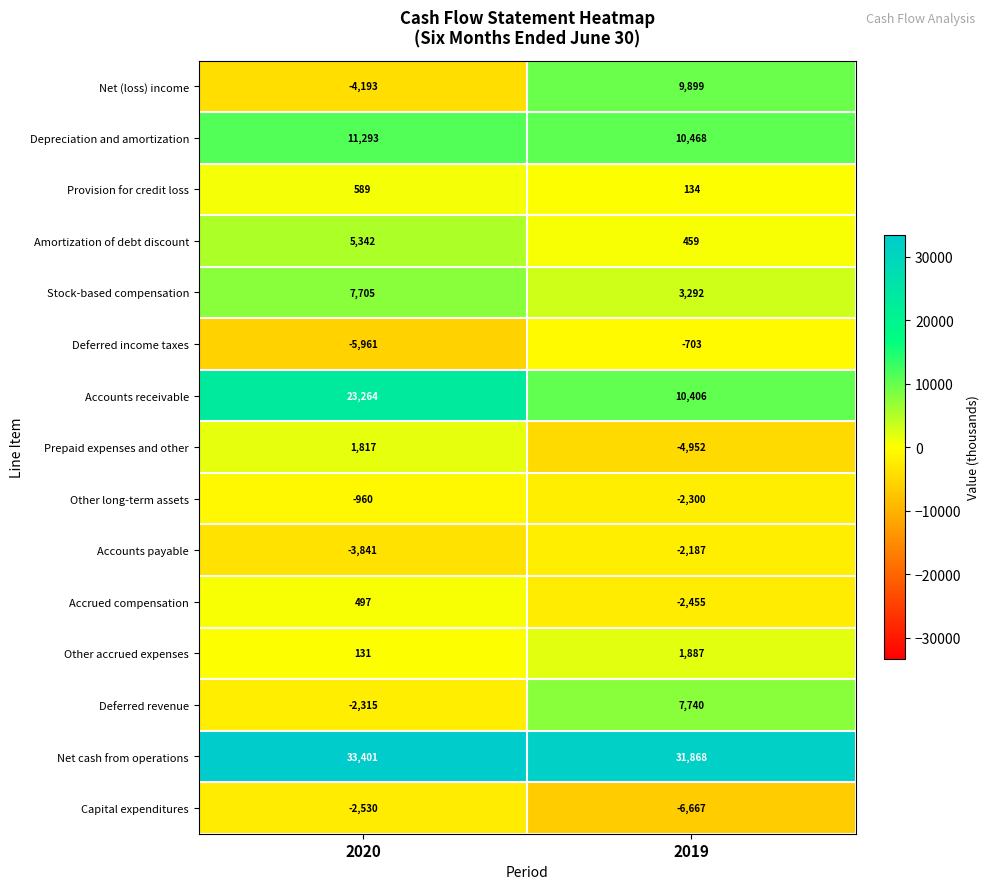

What is the greatest value displayed?

33401